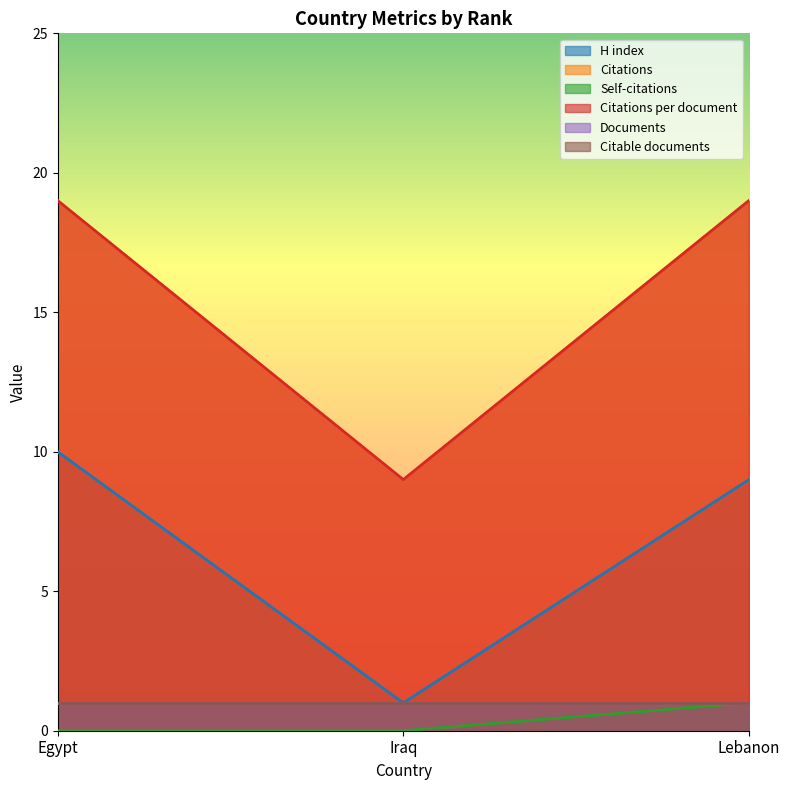

How many data points in H index are less than 9?

1